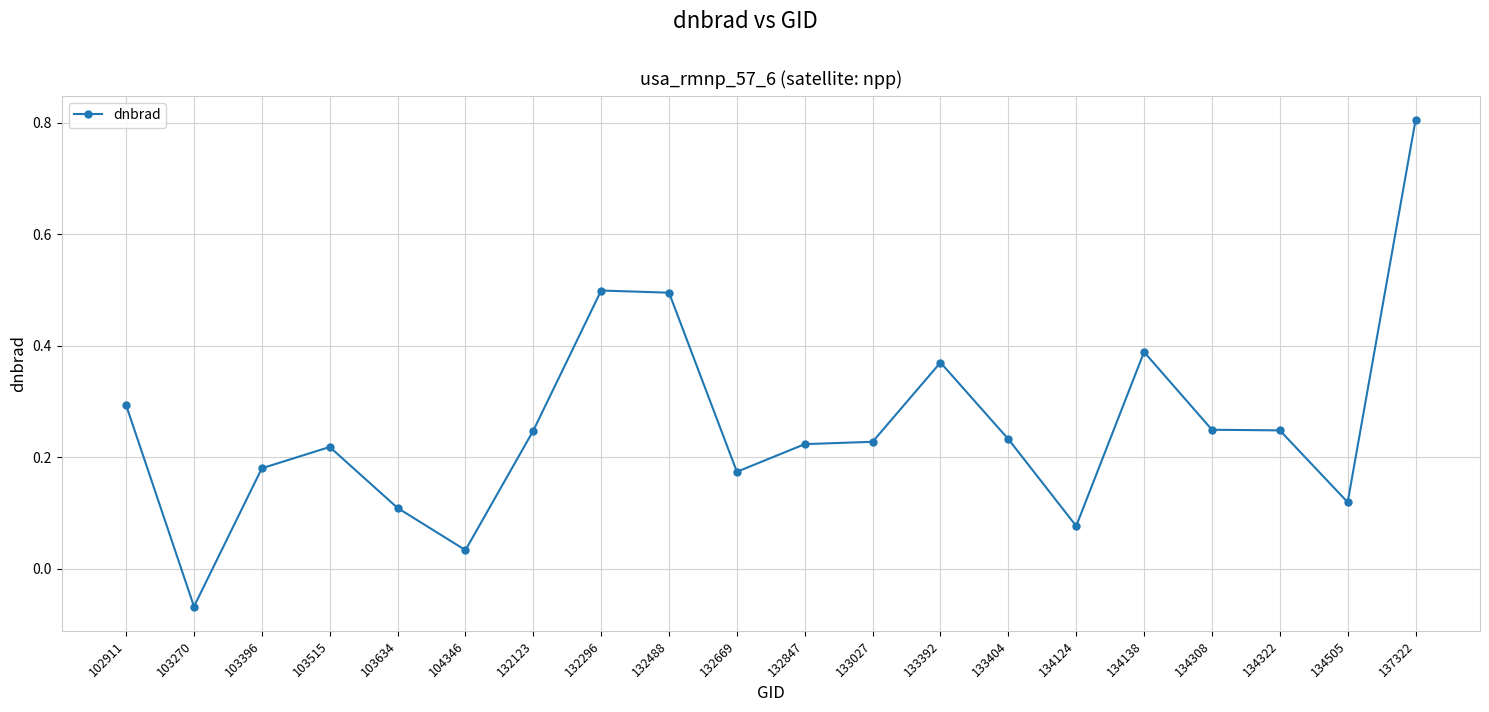

True or false: the data shows 0.1 at 134124.

True